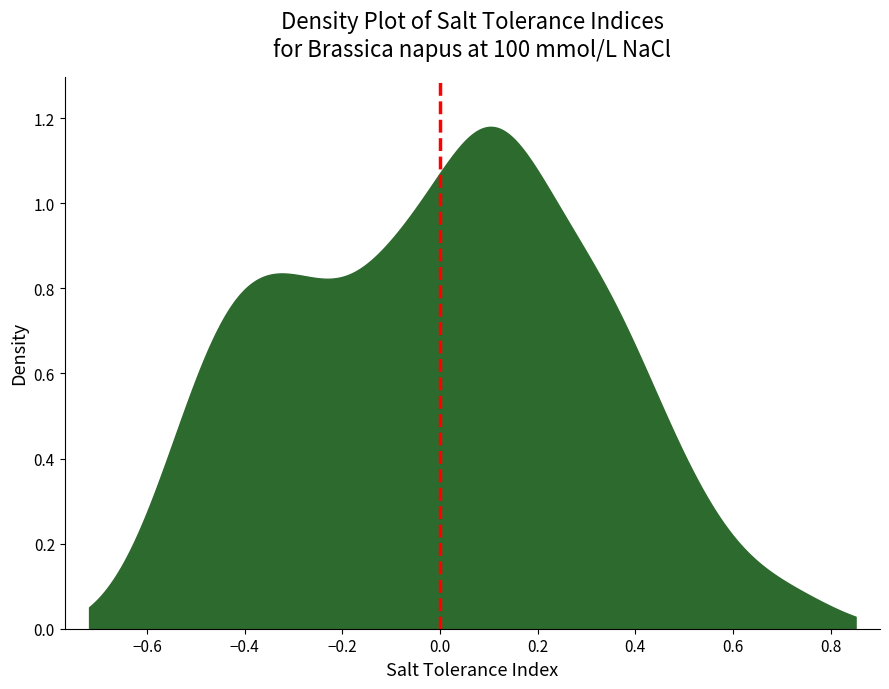

Does the chart have visible grid lines?

No